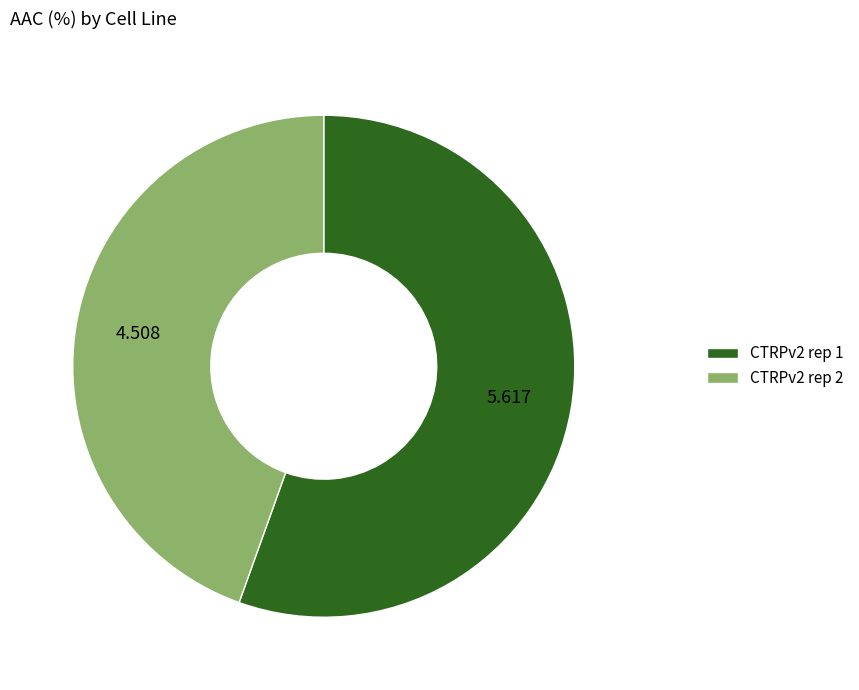

The CTRPv2 rep 1 slice represents 55% of the pie. True or false?

True